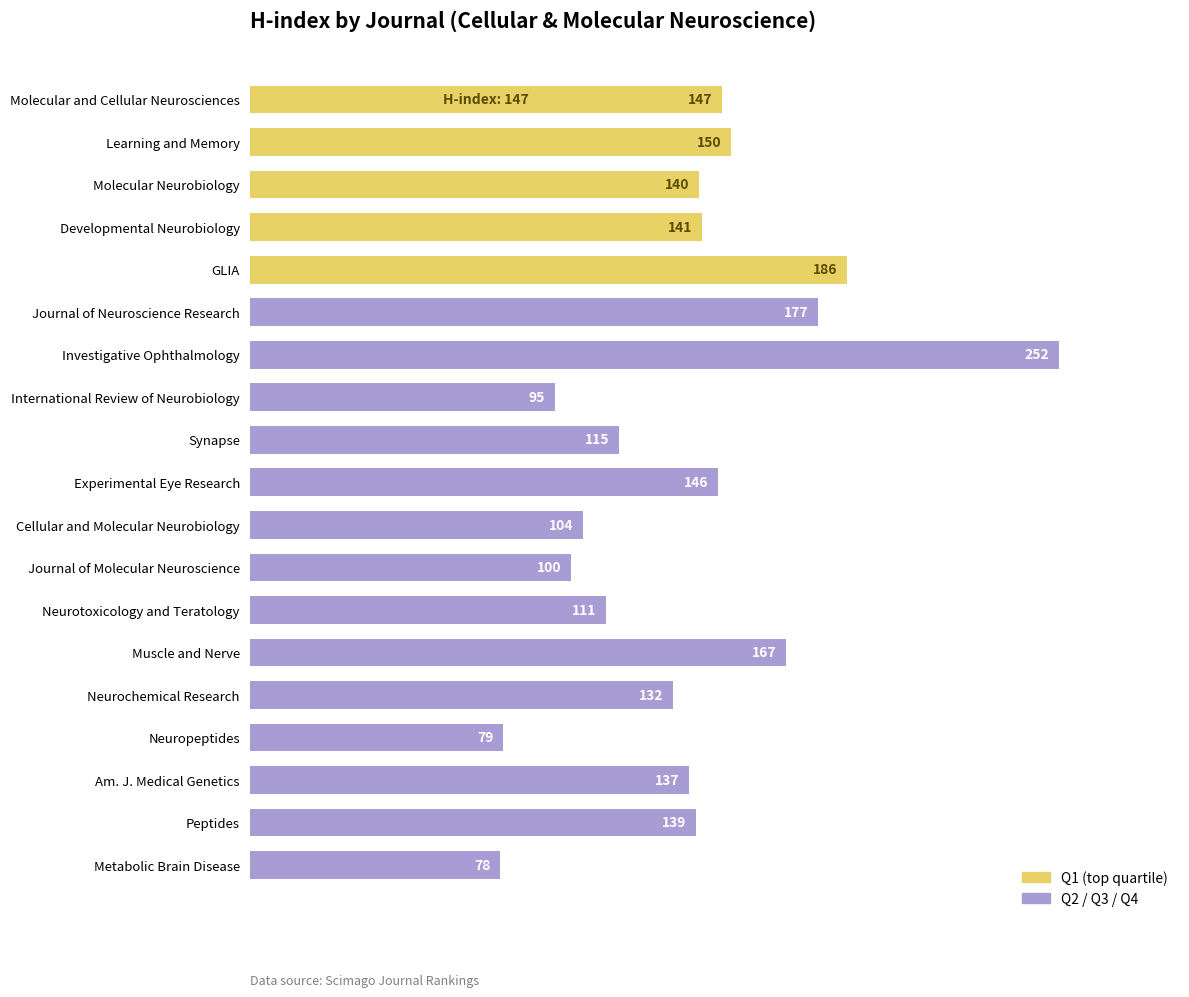

The chart shows a value of 139 at Peptides. True or false?

True